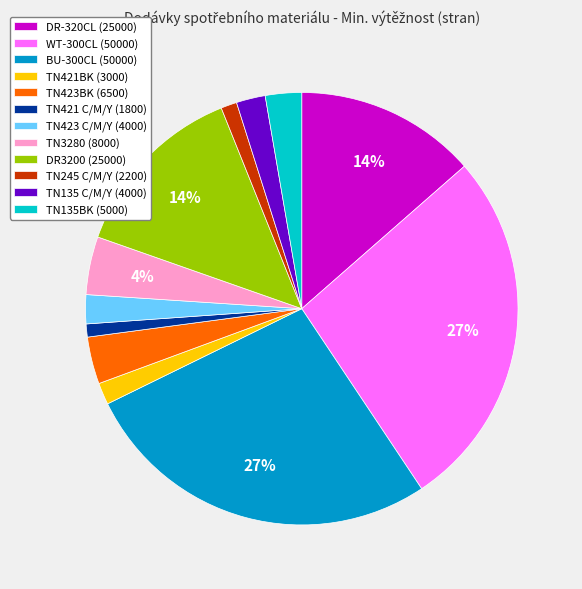

How many segments does this pie chart have?

12